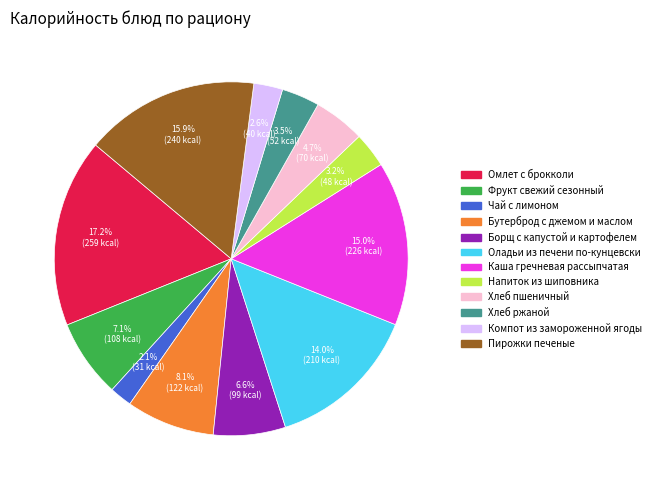

Is it true that Борщ с капустой и картофелем is 1% of the pie?

False